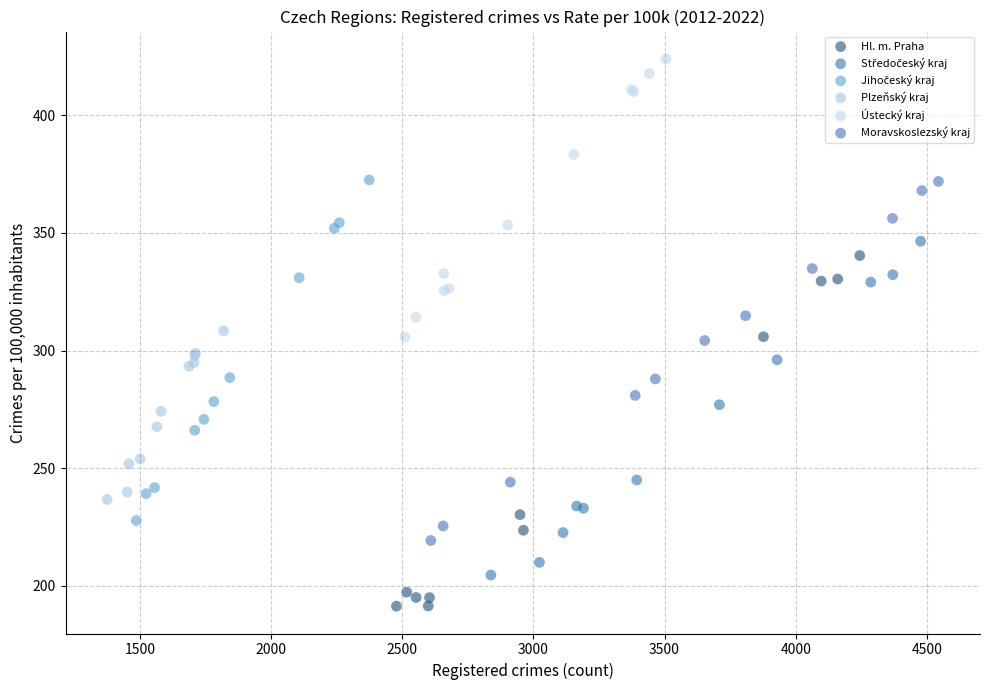

Which series reaches the minimum Y coordinate?

Hl. m. Praha